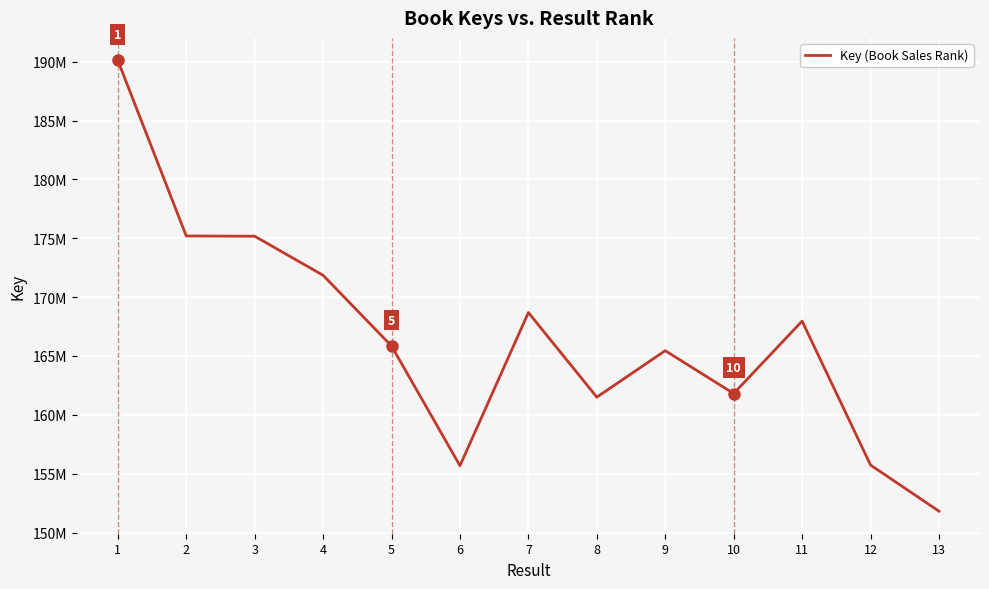

What is the sum of all values?

2166837554